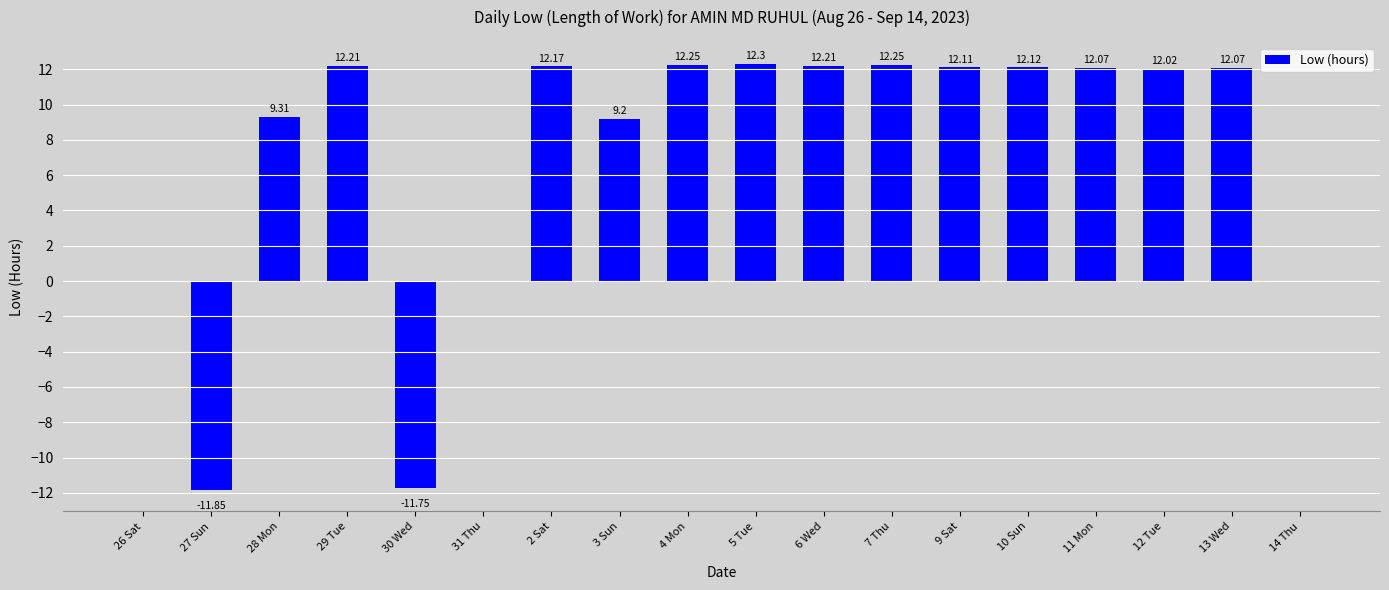

What is the ratio of the value at 7 Thu to the value at 2 Sat?

1.0